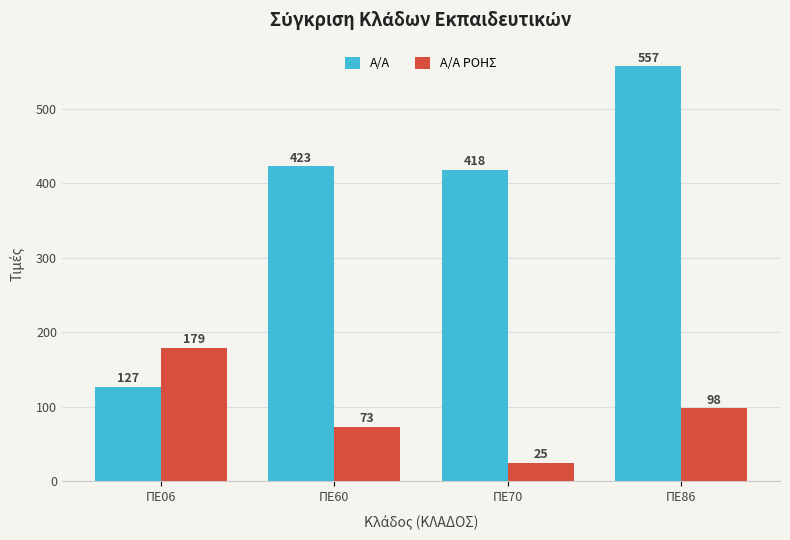

What is the difference between the maximum and minimum values in the A/A series?

430